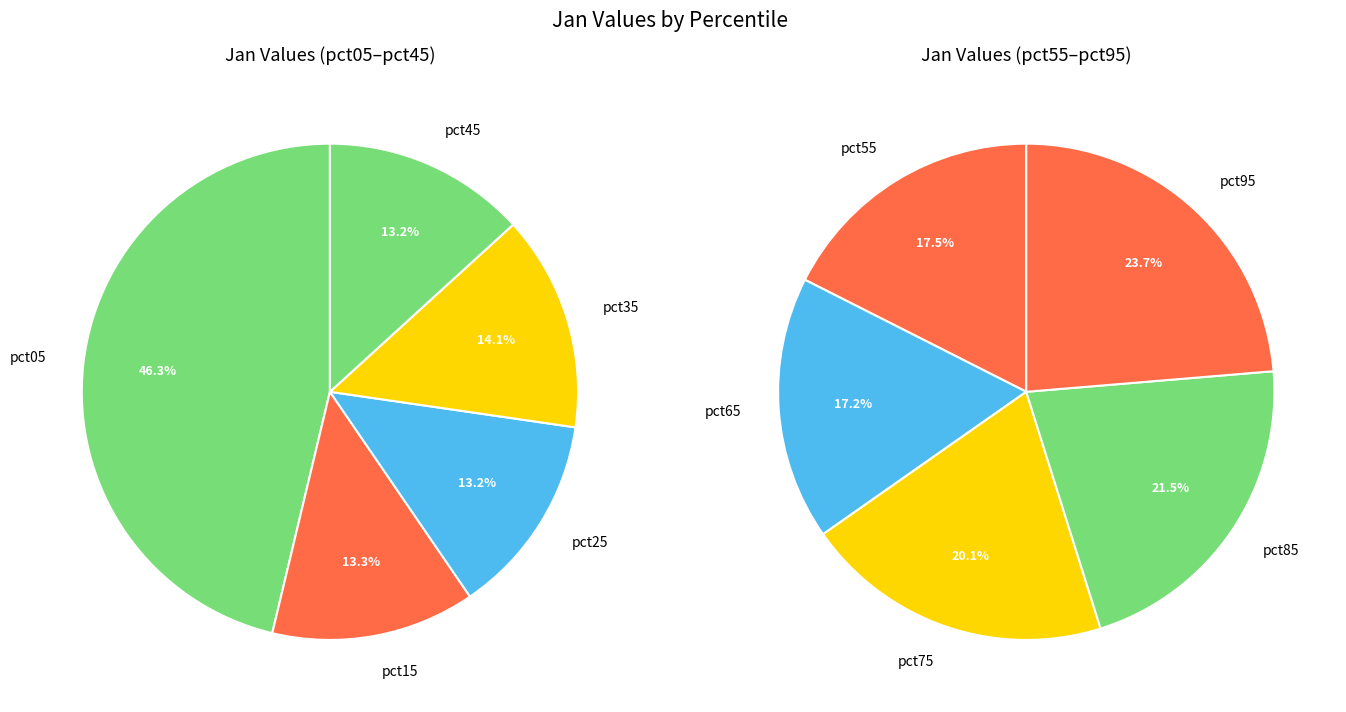

Rank the categories by value from lowest to highest.

pct25, pct65, pct45, pct15, pct55, pct35, pct75, pct85, pct95, pct05